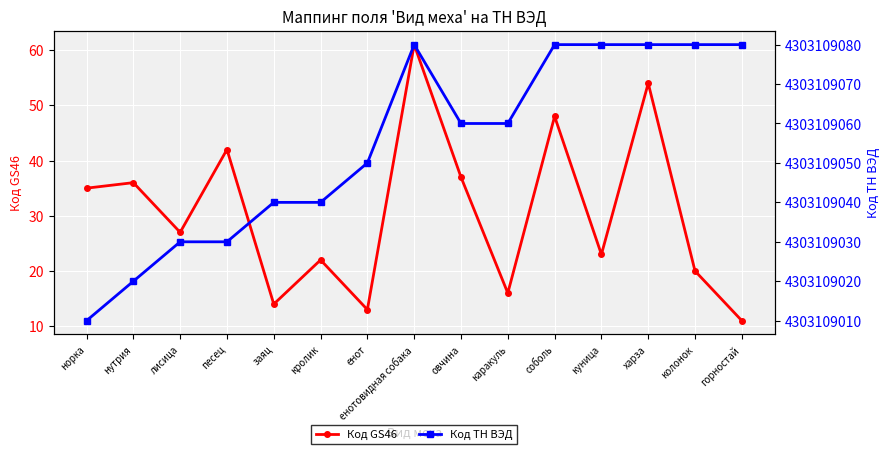

What is the minimum value shown in the chart?

11